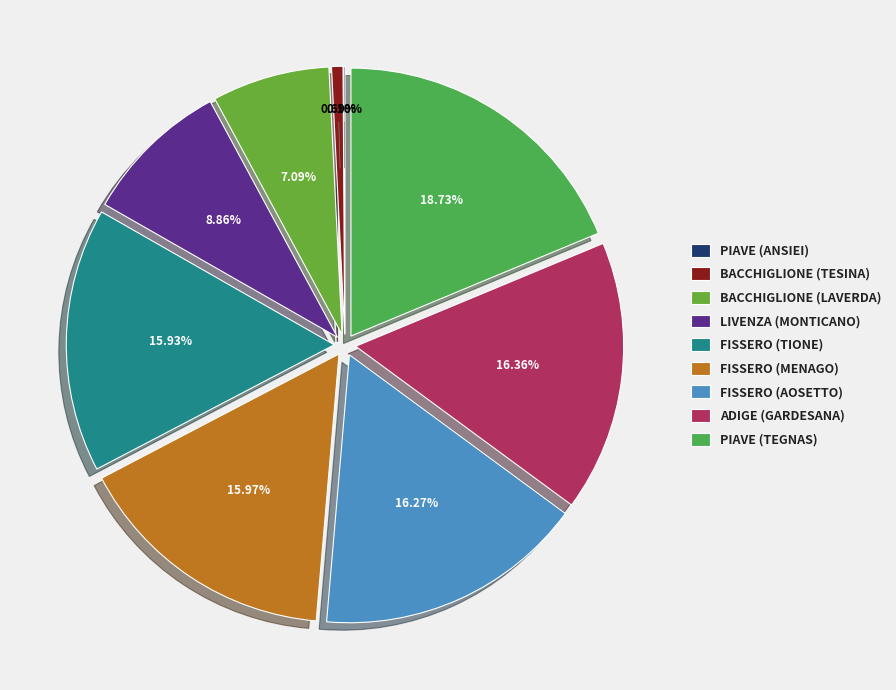

Is there a majority slice in this chart?

No